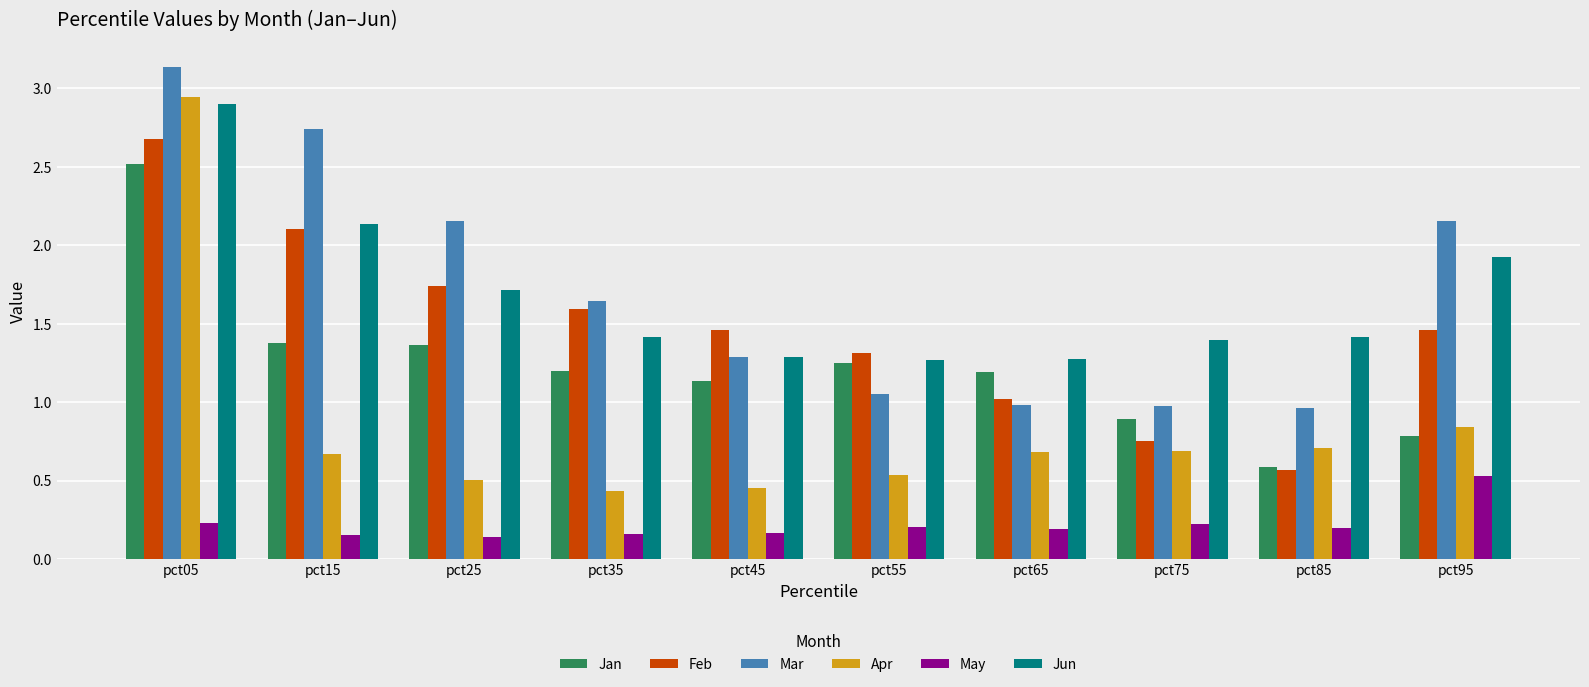

Where is Jun nearest to the value 2?

pct95